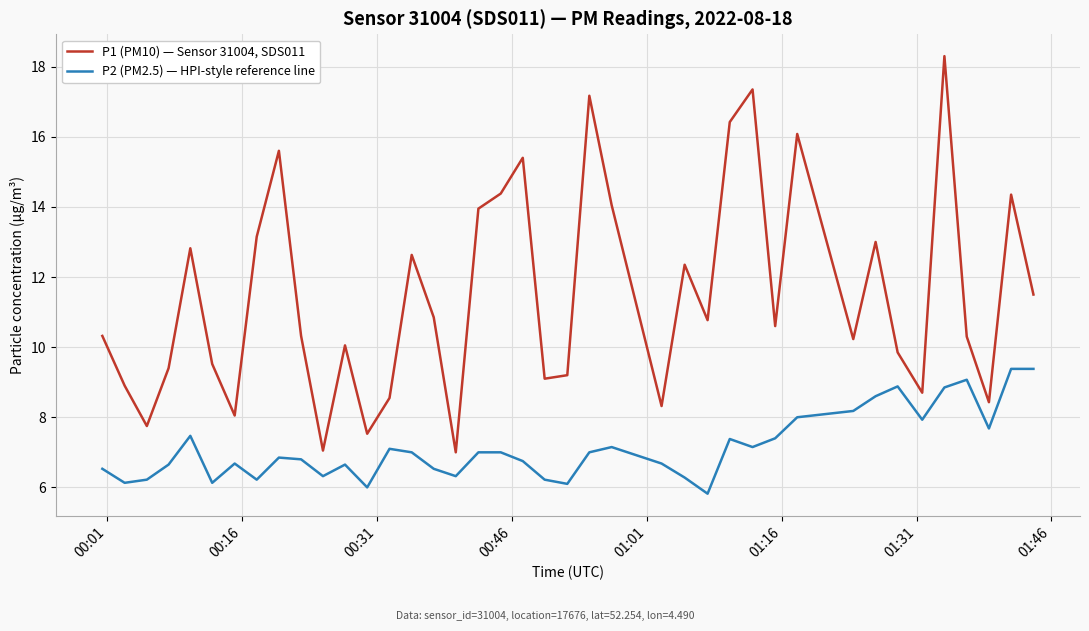

True or false: P2 (PM2.5) — HPI-style reference line and P1 (PM10) — Sensor 31004, SDS011 cross at least once.

False